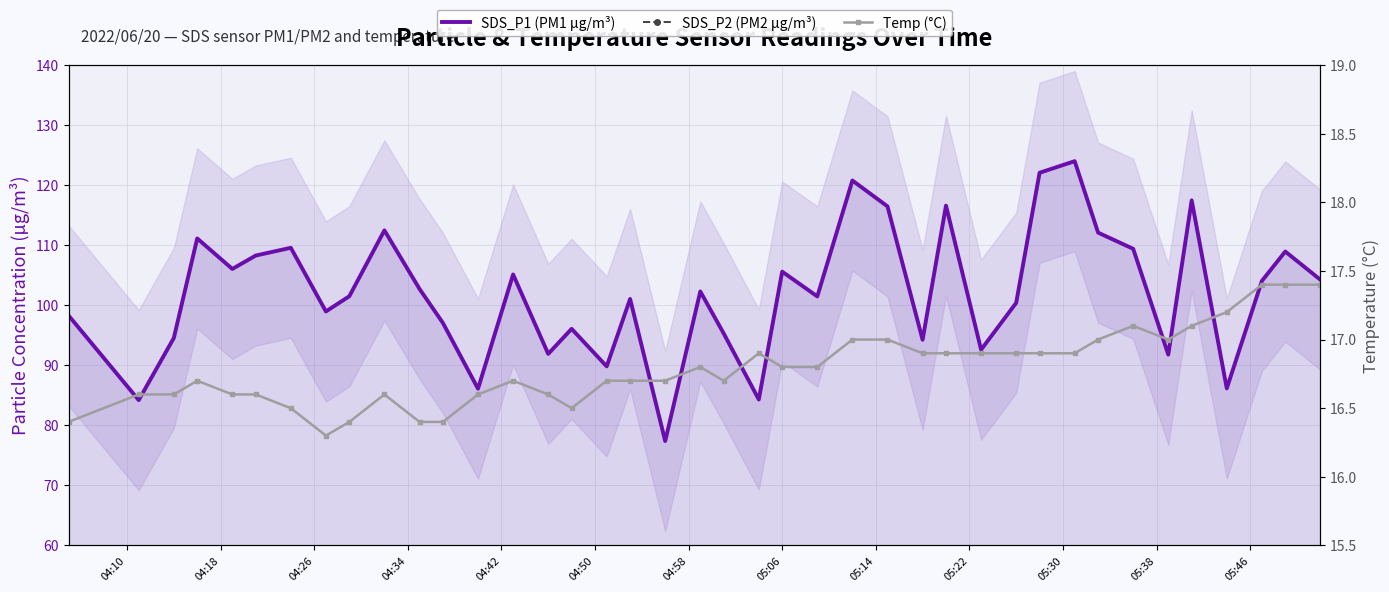

What is the sum of all Temp (°C) values?

671.6